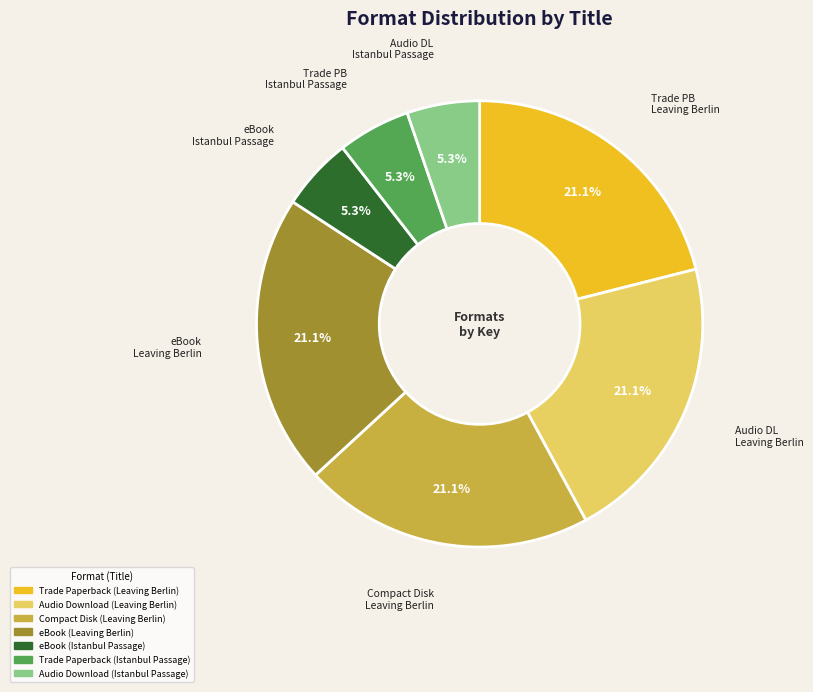

What portion of the pie excludes eBook Istanbul Passage?

94.7%